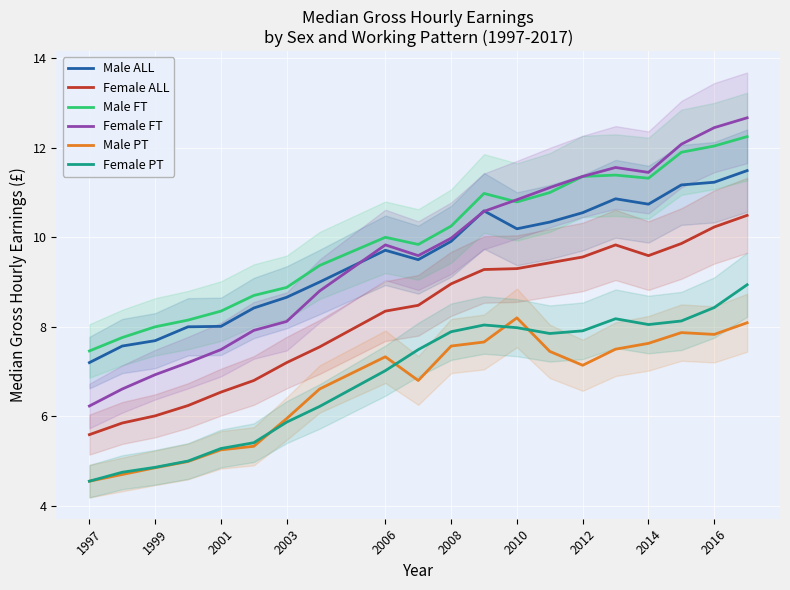

Is it true that Male FT equals 10.0 at 2006?

True